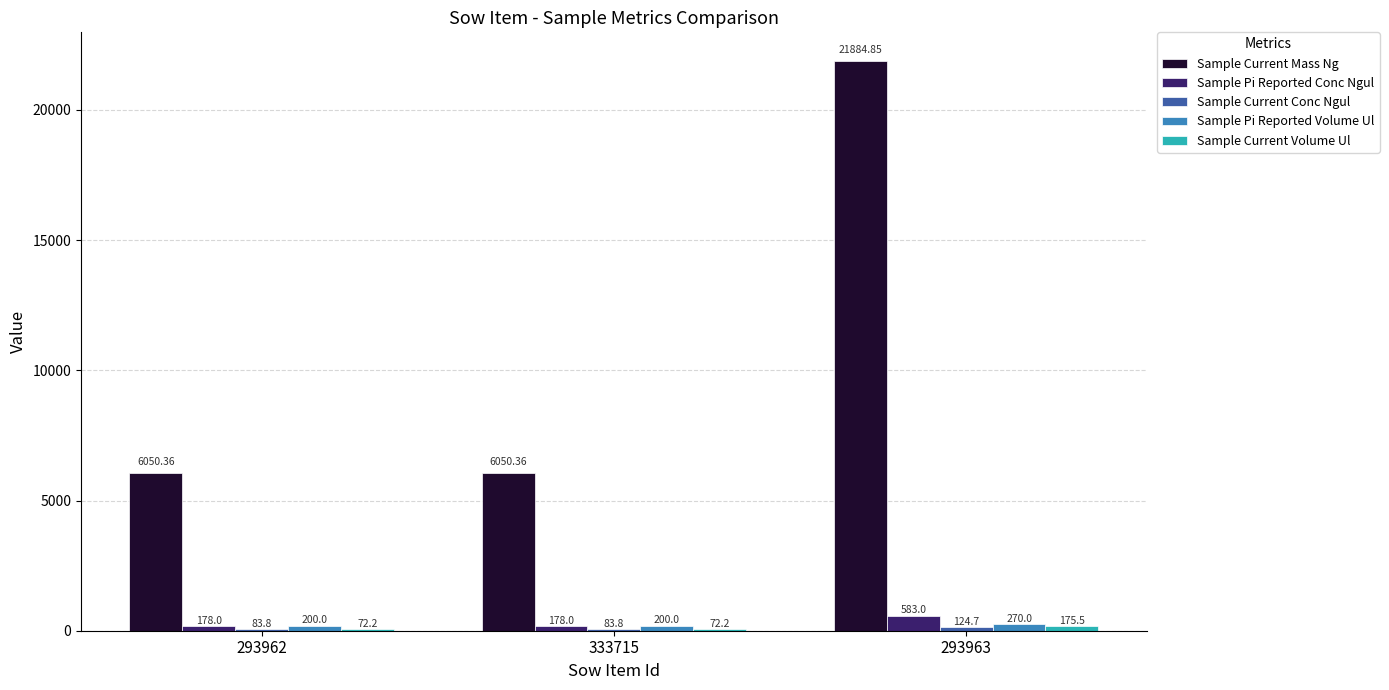

Between 333715 and 293963, which series saw the biggest shift?

Sample Current Mass Ng